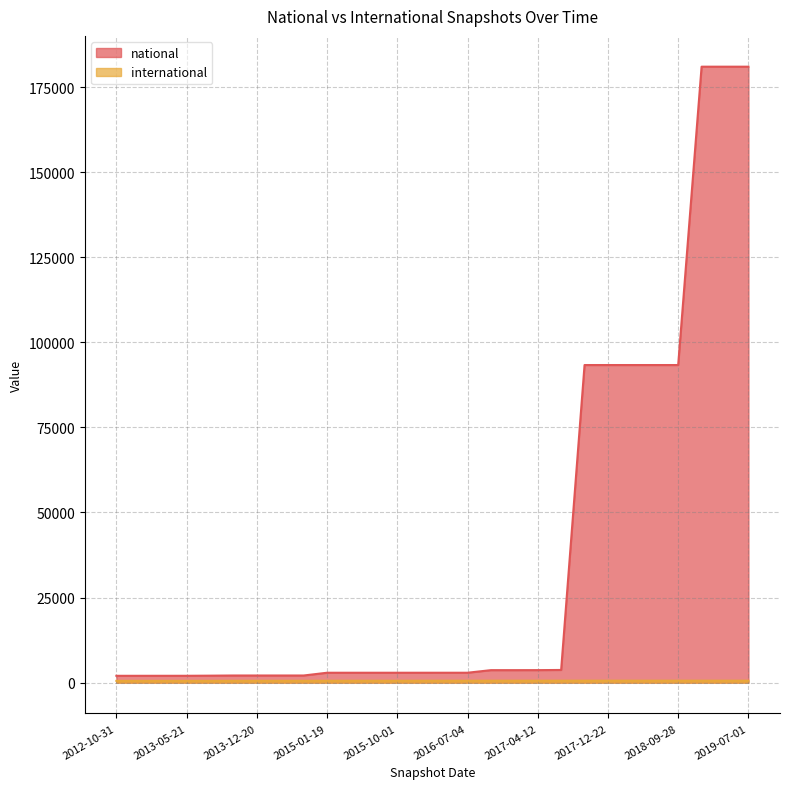

List the labels in order of international value, smallest first.

2013-02-20, 2013-05-21, 2012-10-31, 2012-12-11, 2013-07-09, 2013-09-10, 2013-12-20, 2014-03-28, 2014-09-08, 2015-01-19, 2015-04-09, 2015-07-03, 2015-10-01, 2016-01-04, 2016-04-05, 2016-07-04, 2016-10-07, 2016-12-27, 2017-04-12, 2017-07-24, 2017-10-12, 2017-12-22, 2018-04-09, 2018-07-11, 2018-09-28, 2019-01-01, 2019-04-06, 2019-07-01